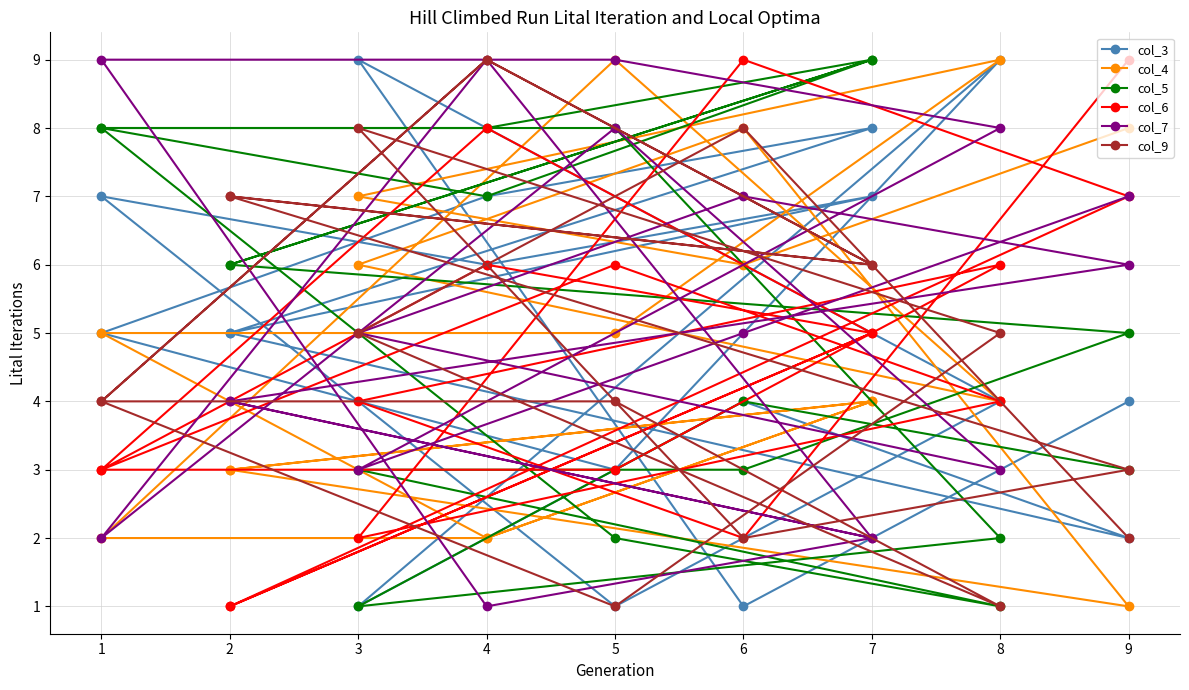

How many values in the col_7 series are below 5?

8